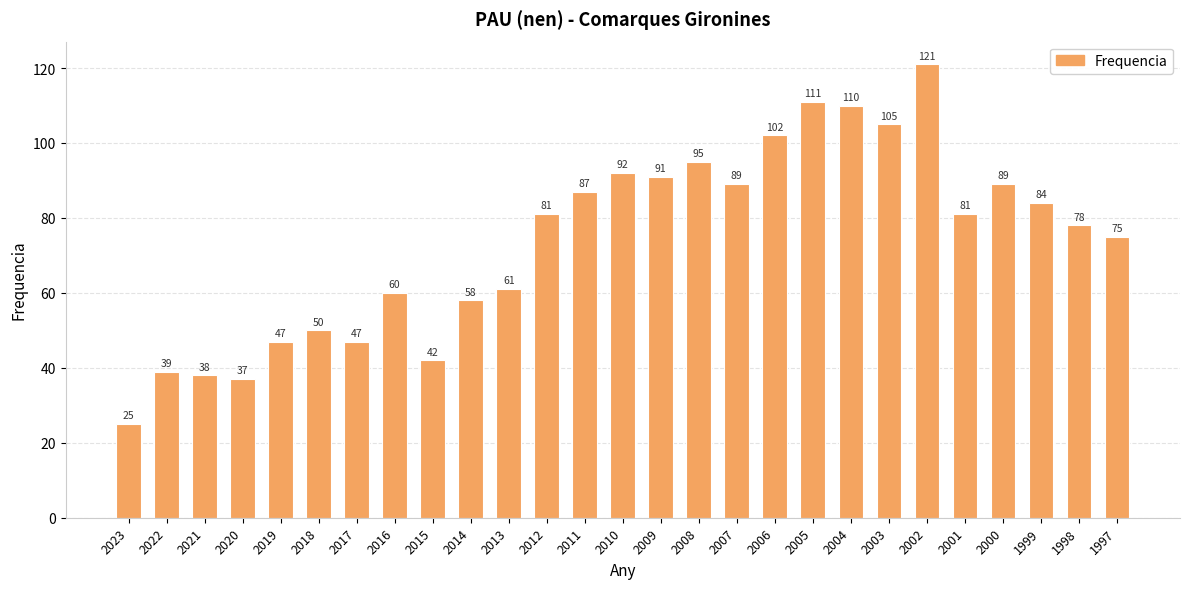

What is the value of the 24th bar from the left?

89